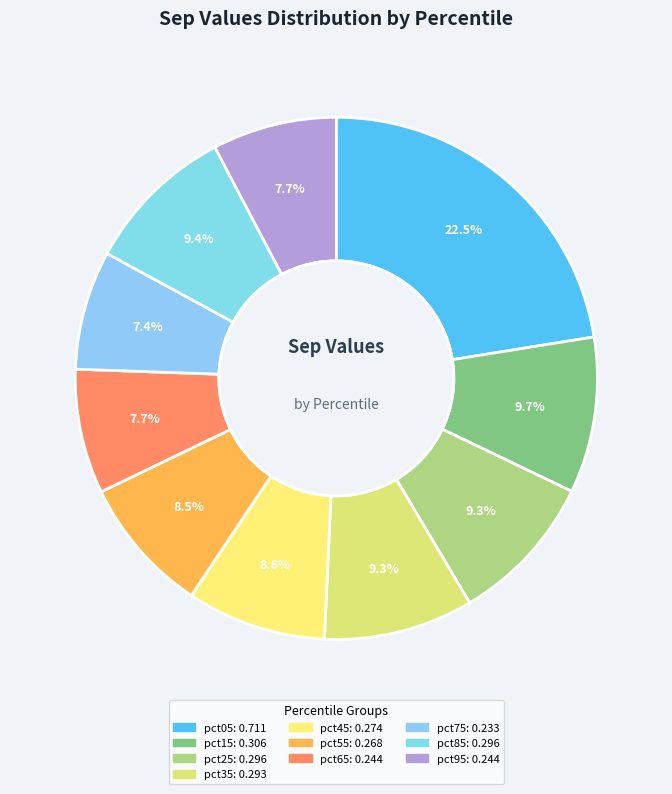

What is the largest slice in the pie chart?

pct05